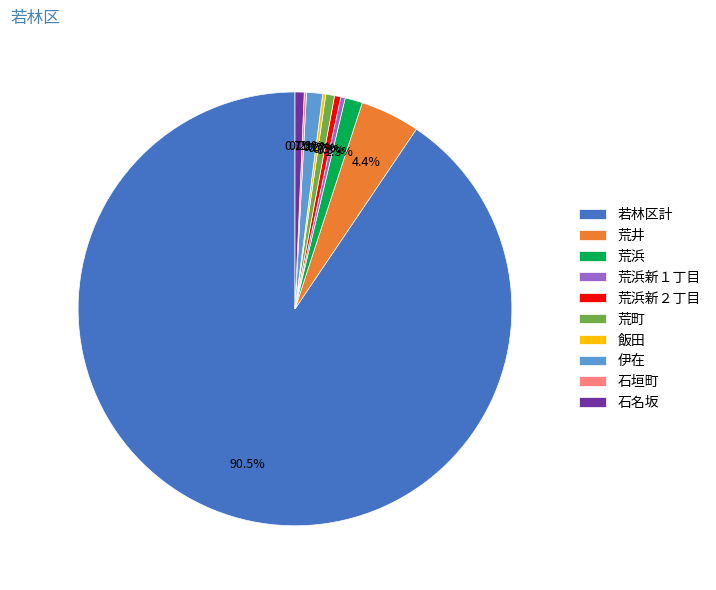

What percentage is NOT represented by 荒浜新２丁目?

99.5%